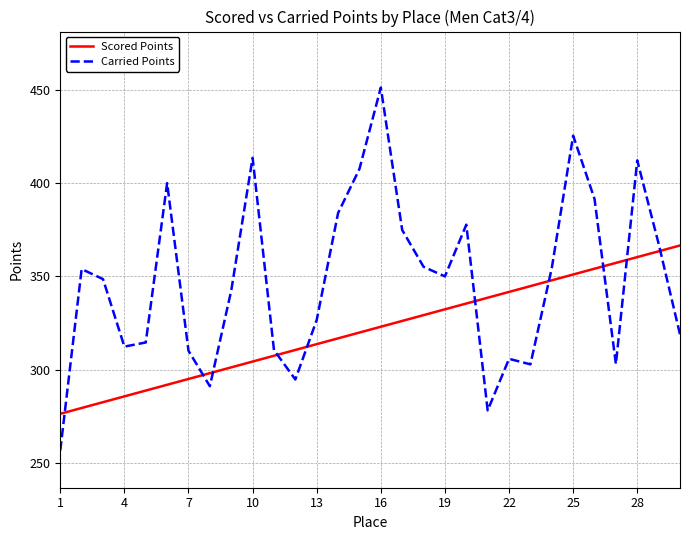

How many times do Scored Points and Carried Points cross each other?

10